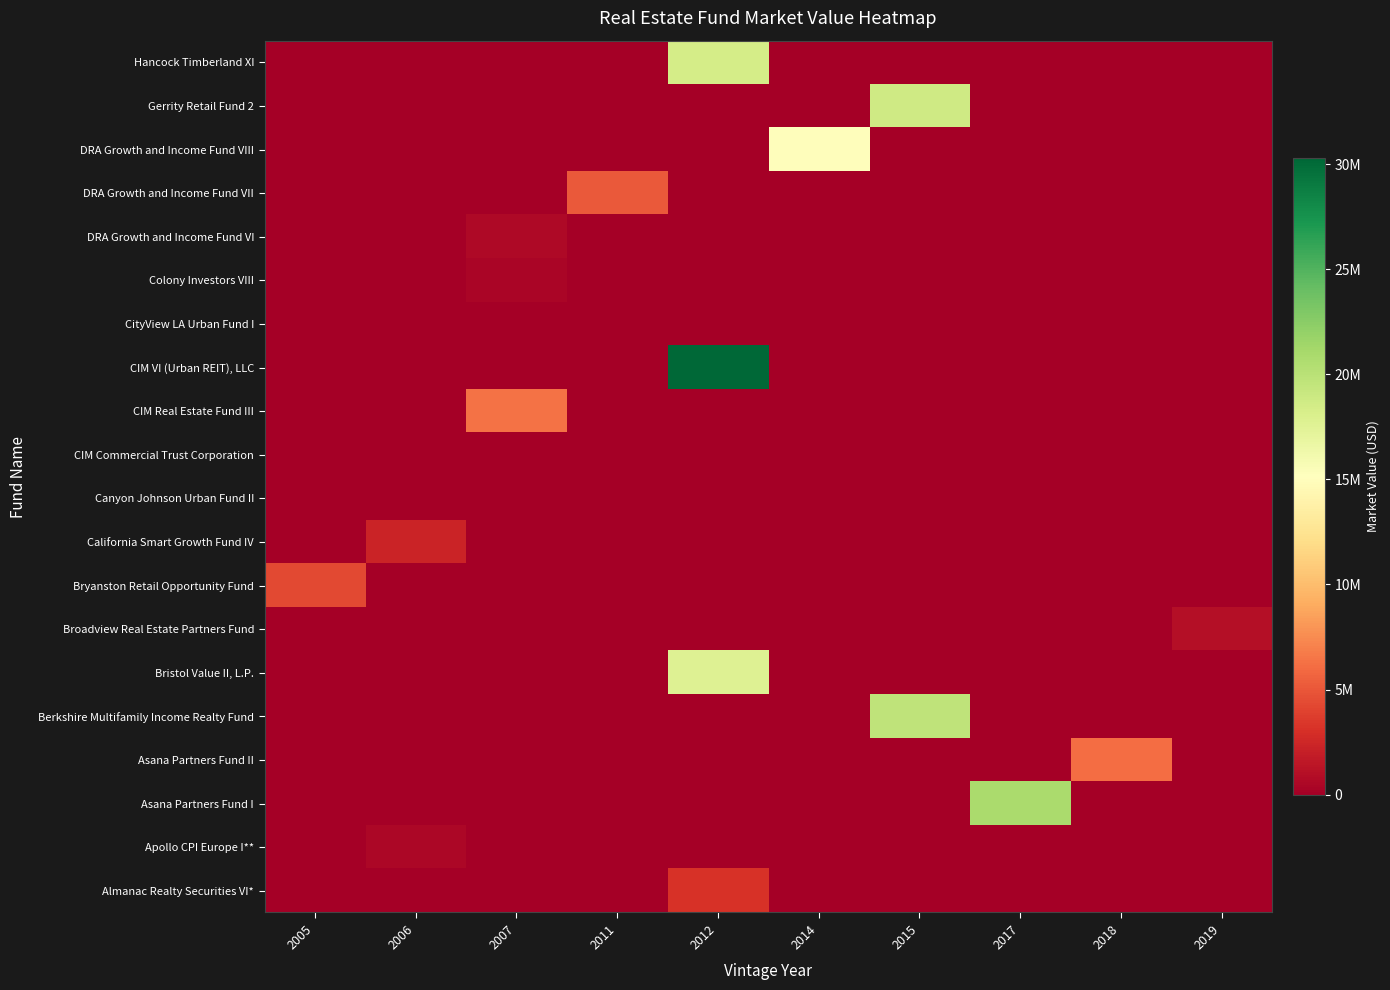

Reading left to right, transcribe all the data shown in this chart.

Almanac Realty Securities VI*: 2005=0	2006=0	2007=0	2011=0	2012=3186939	2014=0	2015=0	2017=0	2018=0	2019=0
Apollo CPI Europe I**: 2005=0	2006=492932	2007=0	2011=0	2012=0	2014=0	2015=0	2017=0	2018=0	2019=0
Asana Partners Fund I: 2005=0	2006=0	2007=0	2011=0	2012=0	2014=0	2015=0	2017=20833207	2018=0	2019=0
Asana Partners Fund II: 2005=0	2006=0	2007=0	2011=0	2012=0	2014=0	2015=0	2017=0	2018=6097733	2019=0
Berkshire Multifamily Income Realty Fund: 2005=0	2006=0	2007=0	2011=0	2012=0	2014=0	2015=19660018	2017=0	2018=0	2019=0
Bristol Value II, L.P.: 2005=0	2006=0	2007=0	2011=0	2012=17686872	2014=0	2015=0	2017=0	2018=0	2019=0
Broadview Real Estate Partners Fund: 2005=0	2006=0	2007=0	2011=0	2012=0	2014=0	2015=0	2017=0	2018=0	2019=1033642
Bryanston Retail Opportunity Fund: 2005=4325078	2006=0	2007=0	2011=0	2012=0	2014=0	2015=0	2017=0	2018=0	2019=0
California Smart Growth Fund IV: 2005=0	2006=2282848	2007=0	2011=0	2012=0	2014=0	2015=0	2017=0	2018=0	2019=0
Canyon Johnson Urban Fund II: 2005=33344	2006=0	2007=0	2011=0	2012=0	2014=0	2015=0	2017=0	2018=0	2019=0
CIM Commercial Trust Corporation: 2005=0	2006=0	2007=0	2011=0	2012=0	2014=240	2015=0	2017=0	2018=0	2019=0
CIM Real Estate Fund III: 2005=0	2006=0	2007=6382193	2011=0	2012=0	2014=0	2015=0	2017=0	2018=0	2019=0
CIM VI (Urban REIT), LLC: 2005=0	2006=0	2007=0	2011=0	2012=30265001	2014=0	2015=0	2017=0	2018=0	2019=0
CityView LA Urban Fund I: 2005=0	2006=0	2007=0	2011=0	2012=0	2014=0	2015=0	2017=0	2018=0	2019=0
Colony Investors VIII: 2005=0	2006=0	2007=454777	2011=0	2012=0	2014=0	2015=0	2017=0	2018=0	2019=0
DRA Growth and Income Fund VI: 2005=0	2006=0	2007=626301	2011=0	2012=0	2014=0	2015=0	2017=0	2018=0	2019=0
DRA Growth and Income Fund VII: 2005=0	2006=0	2007=0	2011=5098729	2012=0	2014=0	2015=0	2017=0	2018=0	2019=0
DRA Growth and Income Fund VIII: 2005=0	2006=0	2007=0	2011=0	2012=0	2014=15005112	2015=0	2017=0	2018=0	2019=0
Gerrity Retail Fund 2: 2005=0	2006=0	2007=0	2011=0	2012=0	2014=0	2015=18705542	2017=0	2018=0	2019=0
Hancock Timberland XI: 2005=0	2006=0	2007=0	2011=0	2012=18436961	2014=0	2015=0	2017=0	2018=0	2019=0